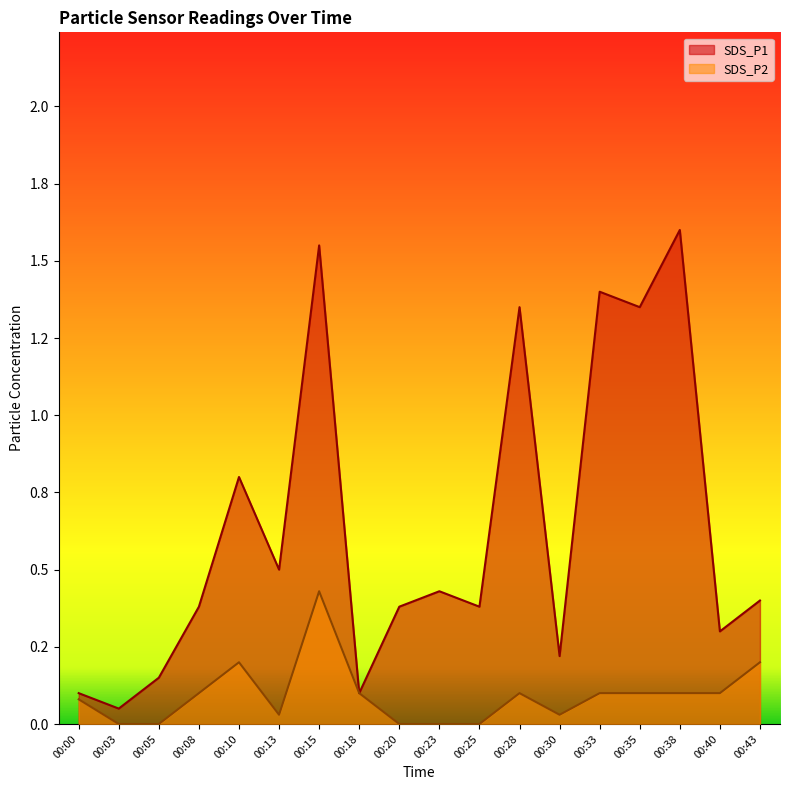

Between 00:13 and 00:40, which series saw the biggest shift?

SDS_P1